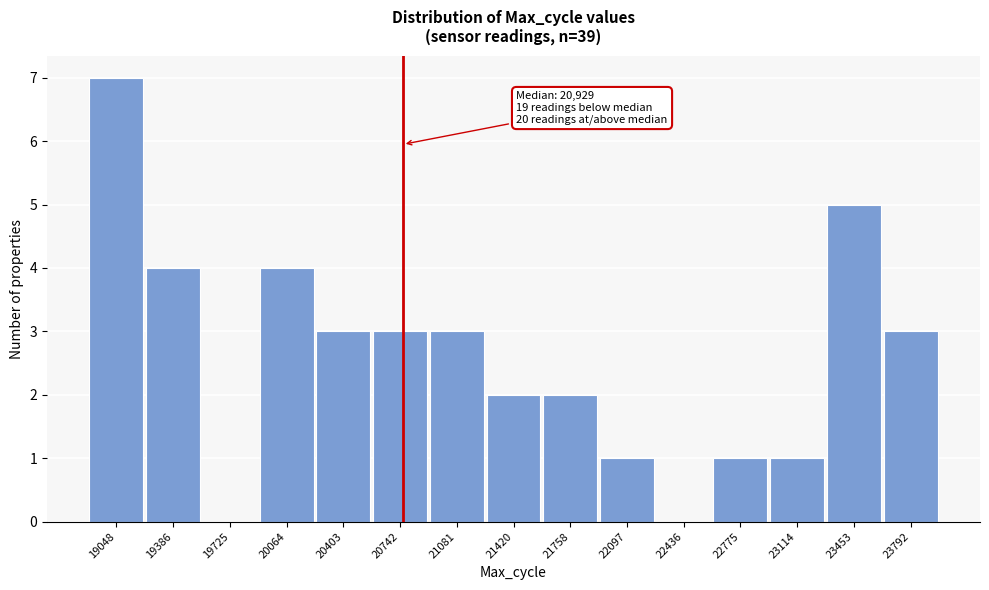

Reading left to right, what are all the values shown in this chart?

19048=7	19386=4	19725=0	20064=4	20403=3	20742=3	21081=3	21420=2	21758=2	22097=1	22436=0	22775=1	23114=1	23453=5	23792=3